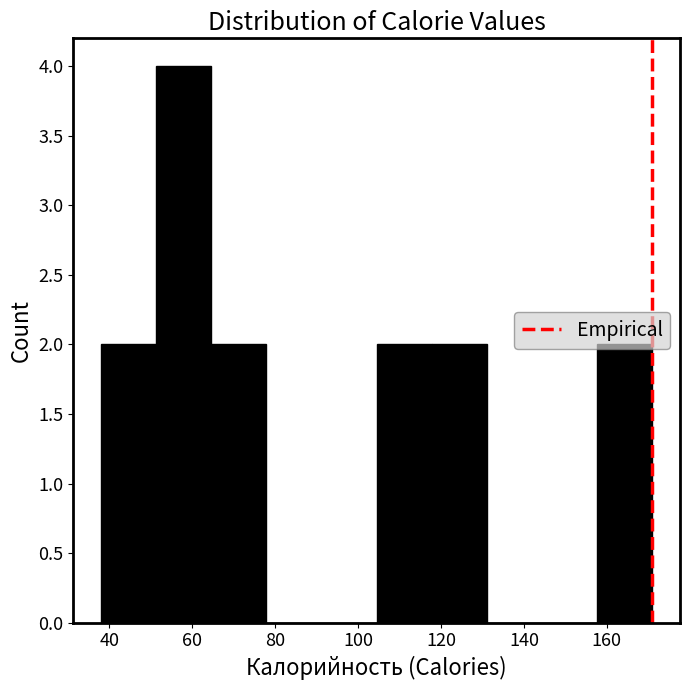

Reading left to right, list every bar in this chart as the range it spans on the x-axis followed by its height. Neither the bar edges nor the heights are printed on the chart, so give them approximately, as read against the axes.

38 to 52: 2
52 to 64: 4
64 to 78: 2
78 to 92: 0
92 to 104: 0
104 to 118: 2
118 to 132: 2
132 to 144: 0
144 to 158: 0
158 to 172: 2